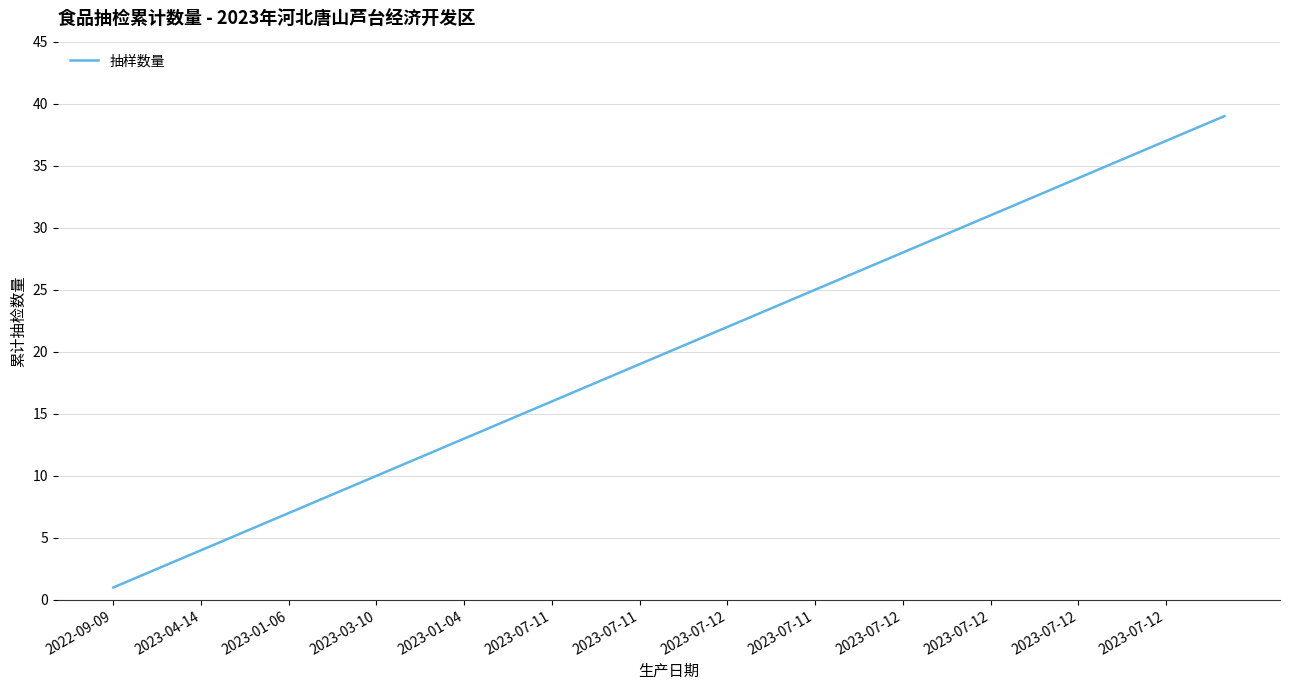

What is the maximum value shown in the chart?

39